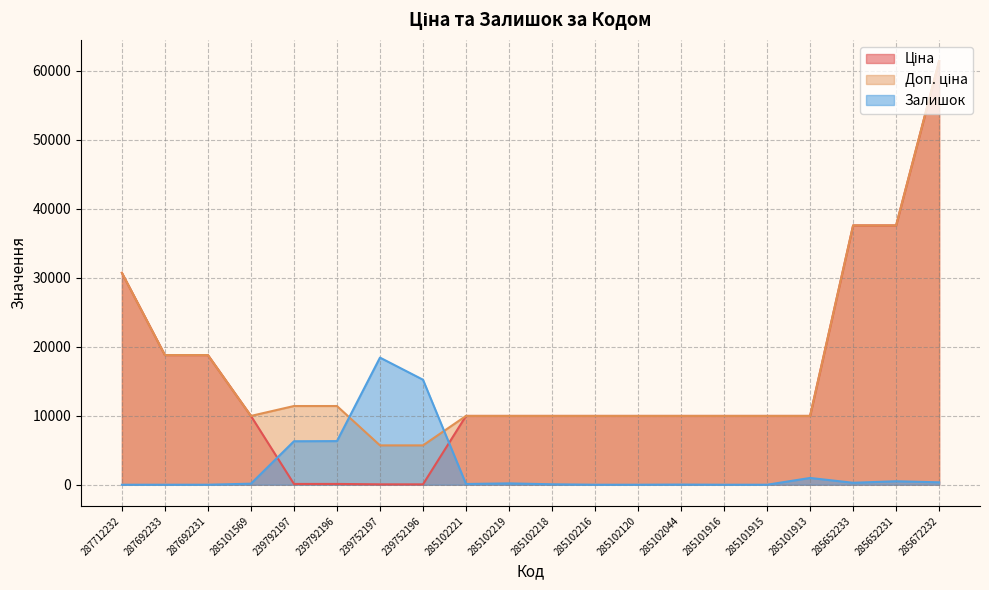

Does the chart display data point markers on the line(s)?

No